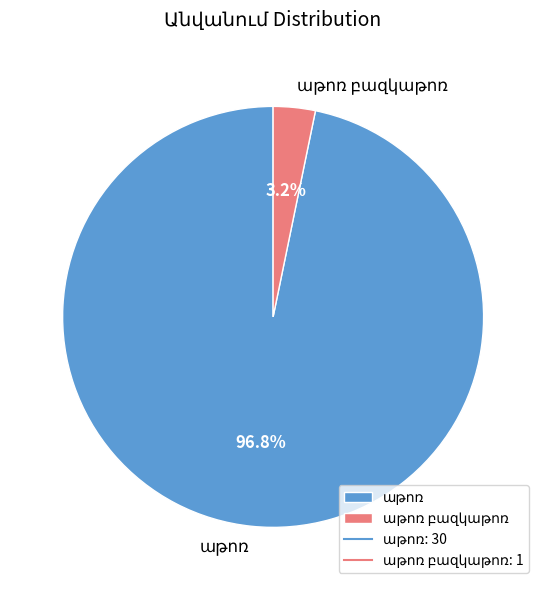

Is there any slice that represents more than half of the pie?

Yes